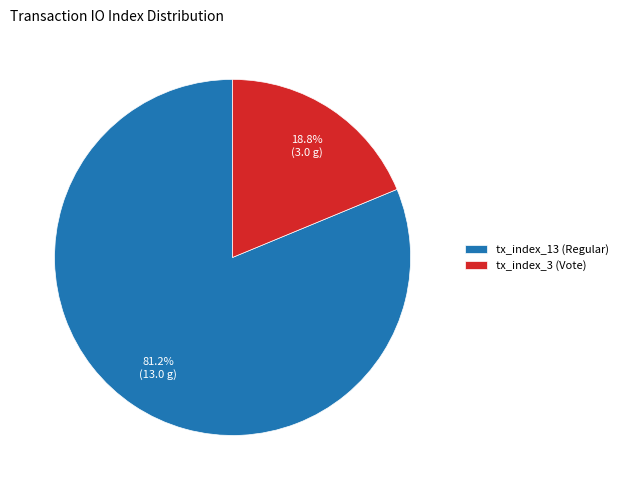

True or false: tx_index_3 accounts for 19% of the total.

True